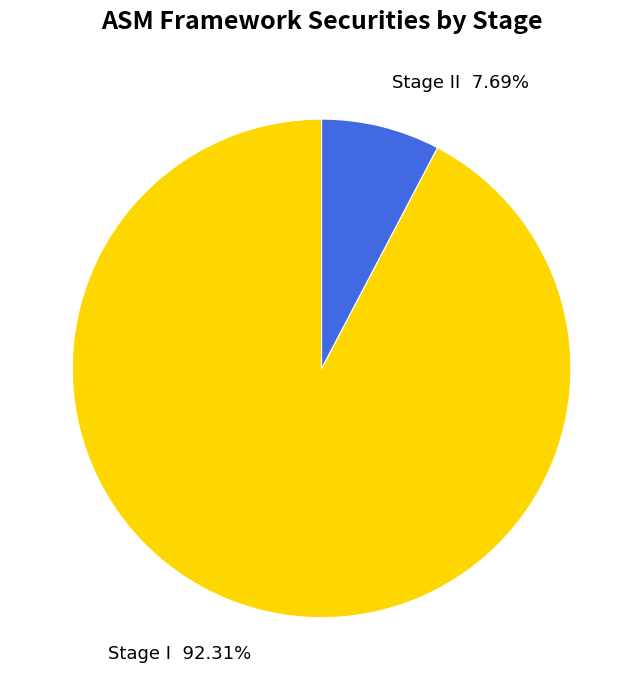

Approximately how many times larger is the value at Stage I compared to Stage II?

12.0